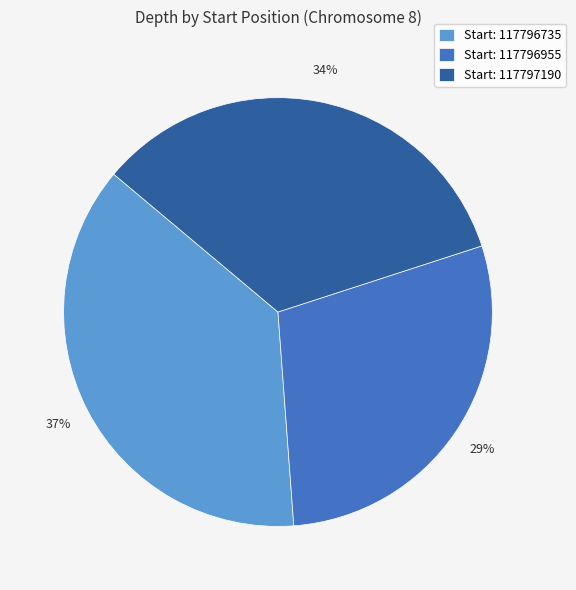

To the nearest percent, what is the average slice percentage?

33%